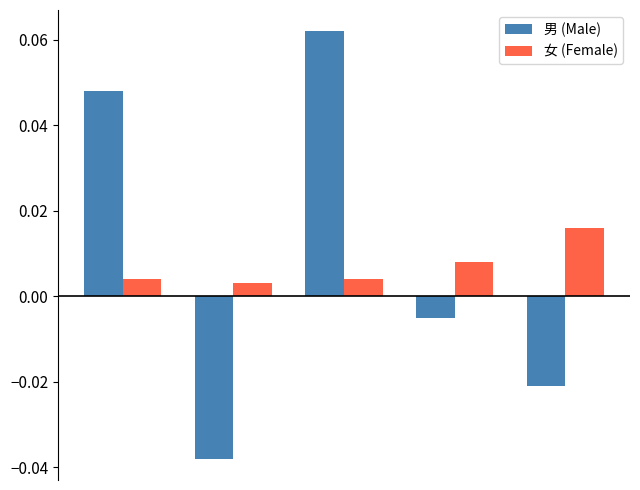

Rank the series by their maximum value, from lowest to highest.

女 (Female), 男 (Male)